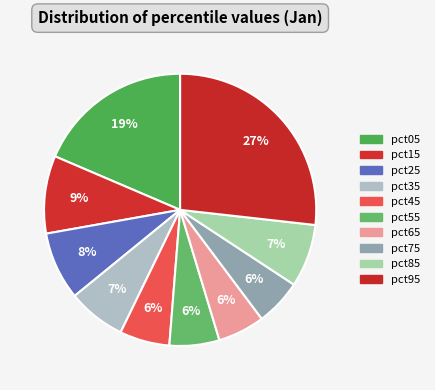

What is the smallest slice in the pie chart?

pct75